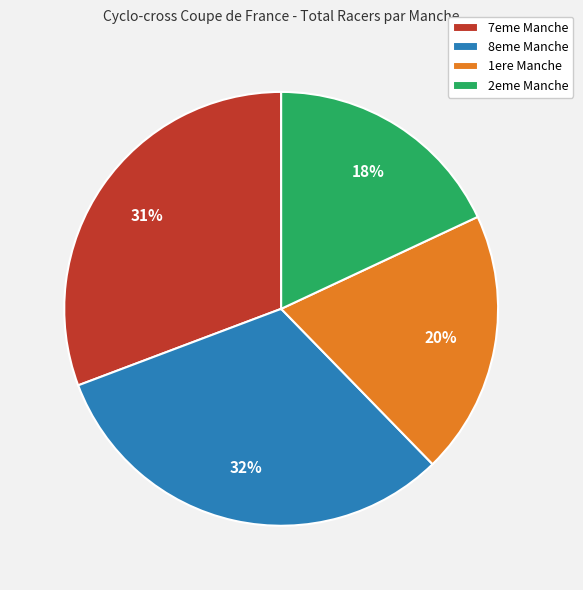

Which slice is the largest?

8eme Manche